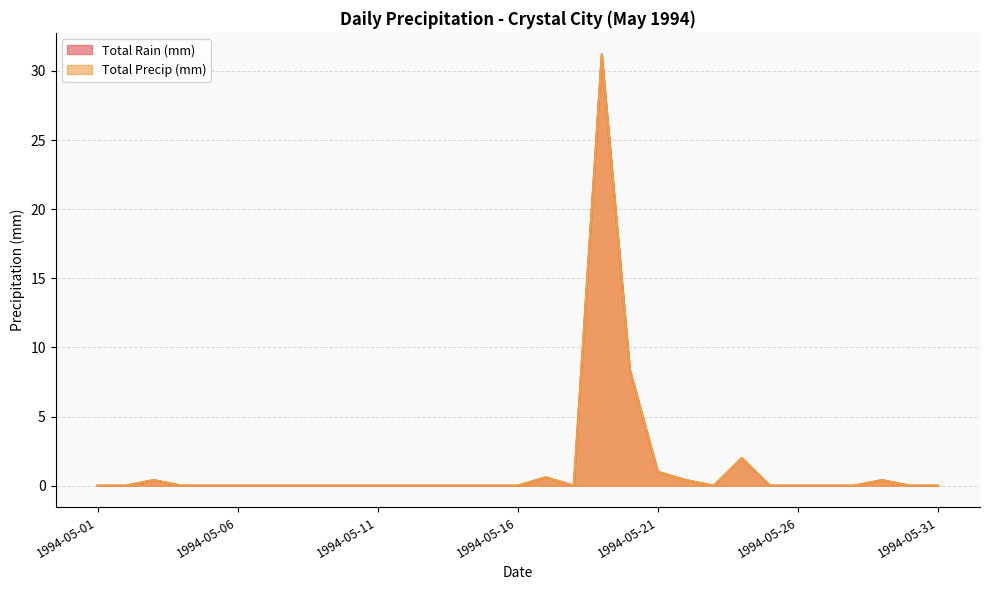

Reading left to right, transcribe all the data shown in this chart.

Total Rain (mm): 1994-05-01=0.0	1994-05-02=0.0	1994-05-03=0.4	1994-05-04=0.0	1994-05-05=0.0	1994-05-06=0.0	1994-05-07=0.0	1994-05-08=0.0	1994-05-09=0.0	1994-05-10=0.0	1994-05-11=0.0	1994-05-12=0.0	1994-05-13=0.0	1994-05-14=0.0	1994-05-15=0.0	1994-05-16=0.0	1994-05-17=0.6	1994-05-18=0.0	1994-05-19=31.2	1994-05-20=8.4	1994-05-21=1.0	1994-05-22=0.4	1994-05-23=0.0	1994-05-24=2.0	1994-05-25=0.0	1994-05-26=0.0	1994-05-27=0.0	1994-05-28=0.0	1994-05-29=0.4	1994-05-30=0.0	1994-05-31=0.0
Total Precip (mm): 1994-05-01=0.0	1994-05-02=0.0	1994-05-03=0.4	1994-05-04=0.0	1994-05-05=0.0	1994-05-06=0.0	1994-05-07=0.0	1994-05-08=0.0	1994-05-09=0.0	1994-05-10=0.0	1994-05-11=0.0	1994-05-12=0.0	1994-05-13=0.0	1994-05-14=0.0	1994-05-15=0.0	1994-05-16=0.0	1994-05-17=0.6	1994-05-18=0.0	1994-05-19=31.2	1994-05-20=8.4	1994-05-21=1.0	1994-05-22=0.4	1994-05-23=0.0	1994-05-24=2.0	1994-05-25=0.0	1994-05-26=0.0	1994-05-27=0.0	1994-05-28=0.0	1994-05-29=0.4	1994-05-30=0.0	1994-05-31=0.0